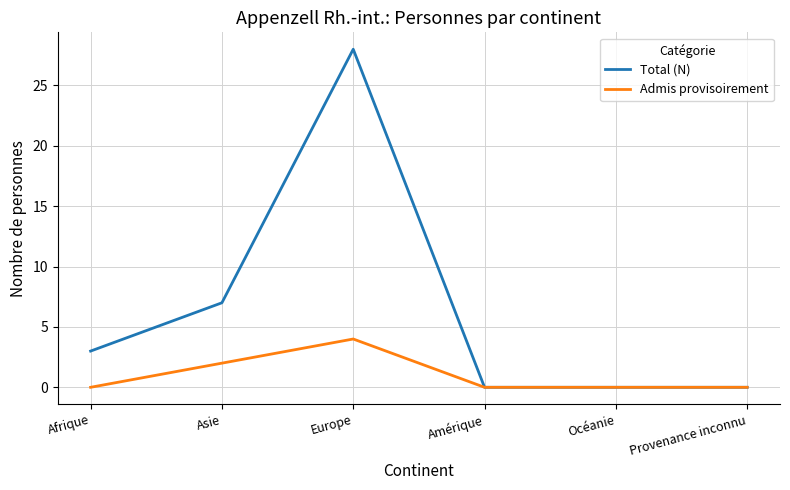

What position from the right is Europe?

4